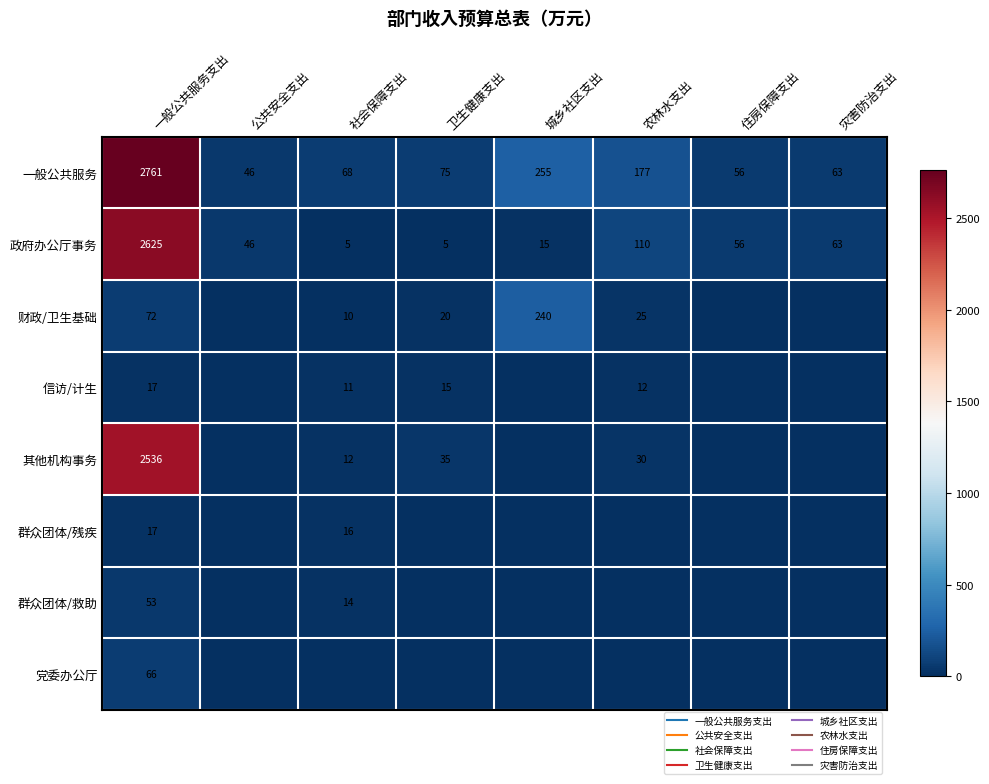

True or false: 群众团体/残疾 has a value of -7 at 城乡社区支出.

False